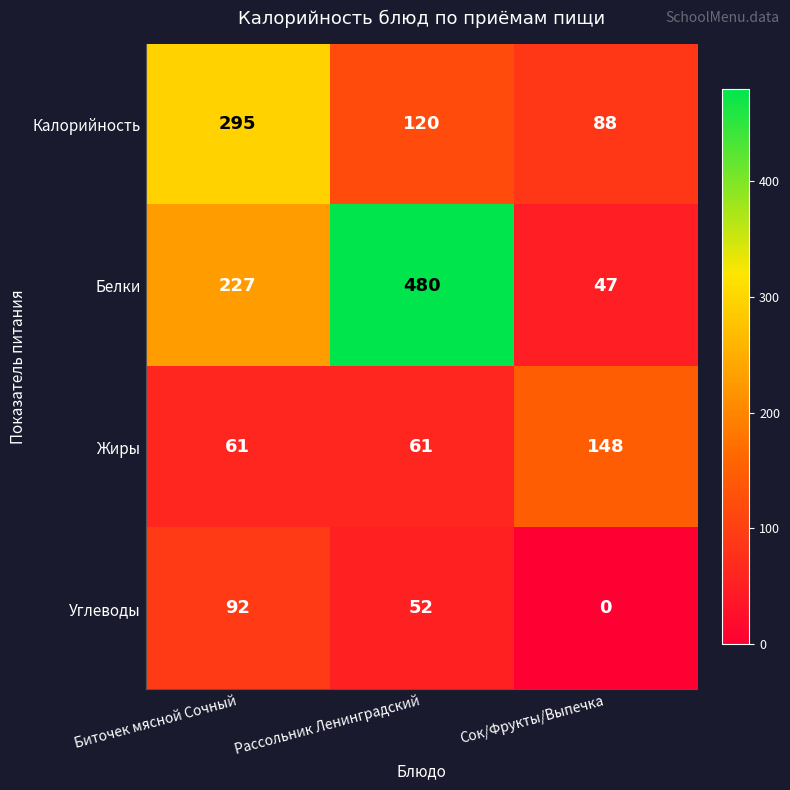

At how many categories does at least one series exceed 355?

1